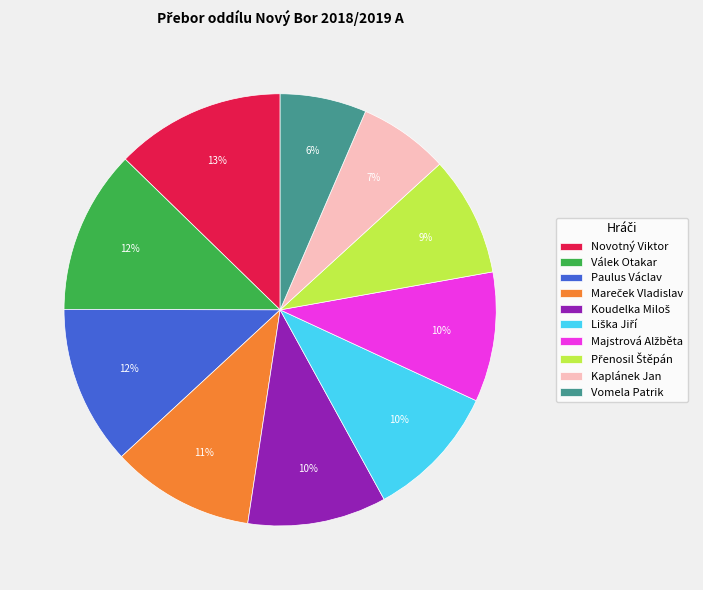

What is the ratio of the value at Paulus Václav to the value at Válek Otakar?

1.0